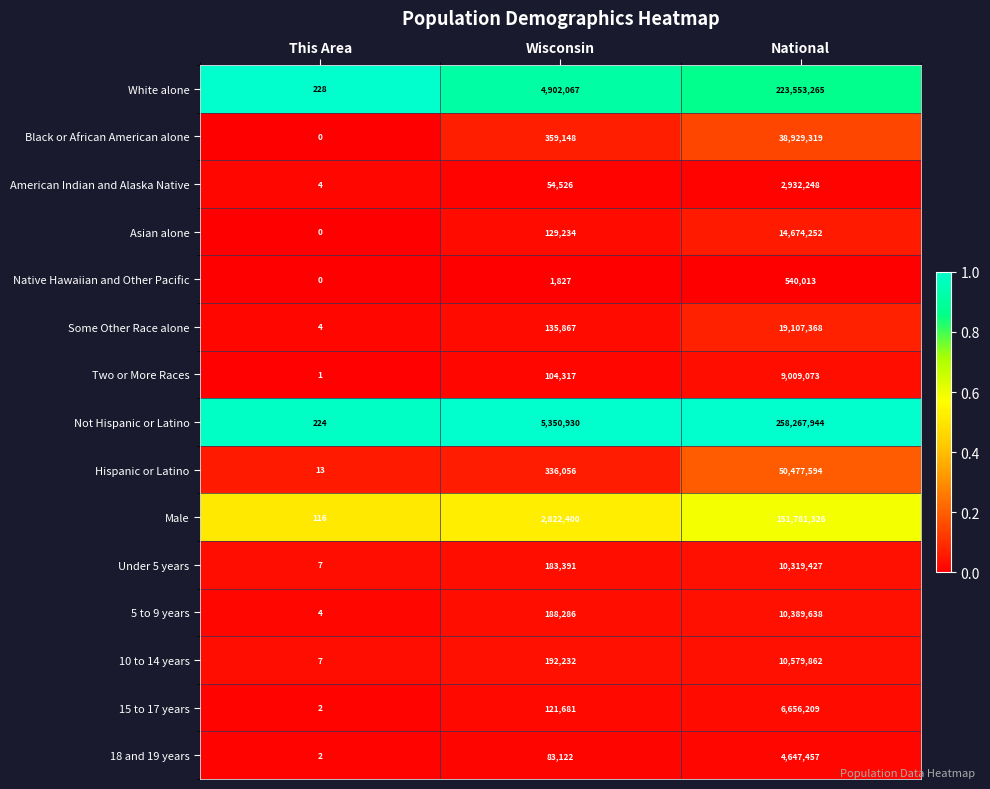

At Wisconsin, list the series in order from largest to smallest.

Not Hispanic or Latino, White alone, Male, Black or African American alone, Hispanic or Latino, 10 to 14 years, 5 to 9 years, Under 5 years, Some Other Race alone, Asian alone, 15 to 17 years, Two or More Races, 18 and 19 years, American Indian and Alaska Native, Native Hawaiian and Other Pacific